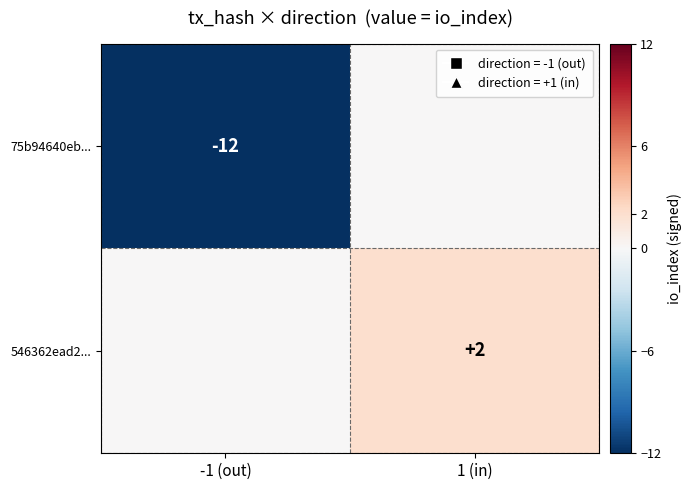

Is it true that 546362ead2... equals 2 at 1 (in)?

True